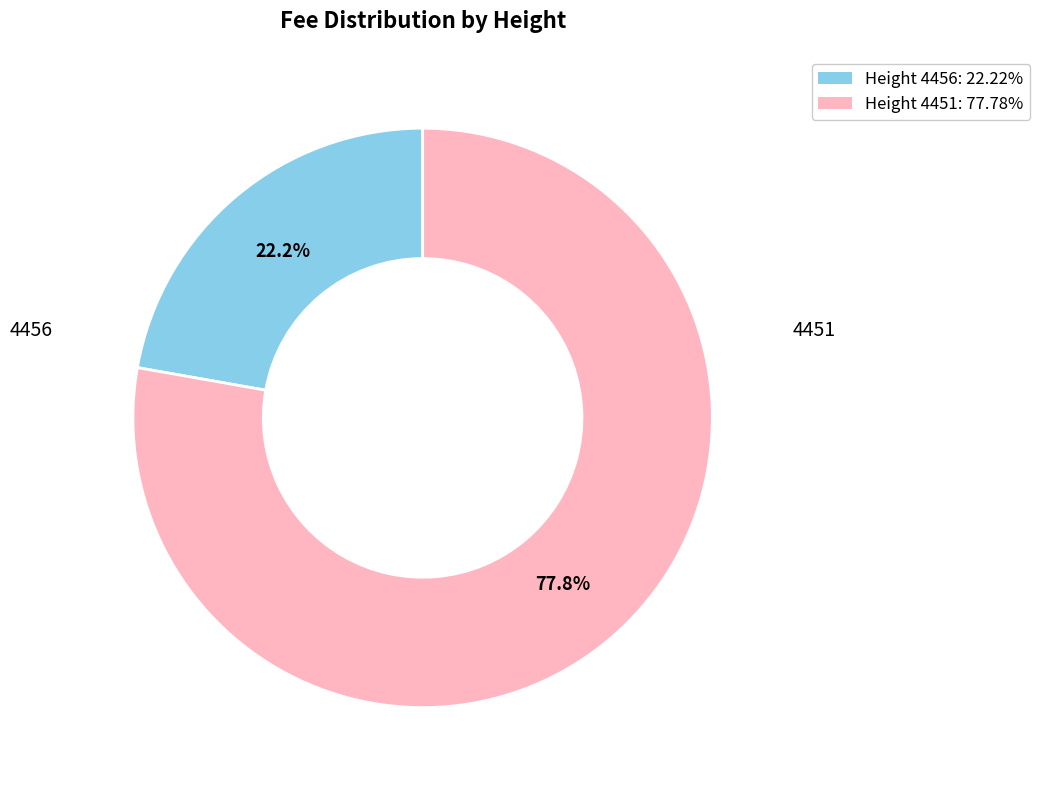

Which slice is the smallest?

4456